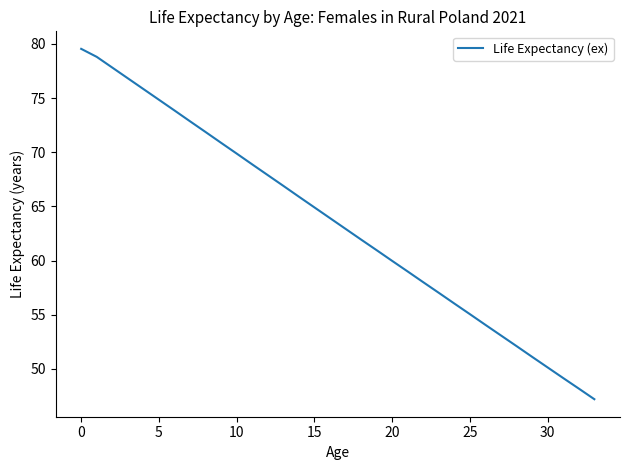

Count the number of data series in this chart.

1